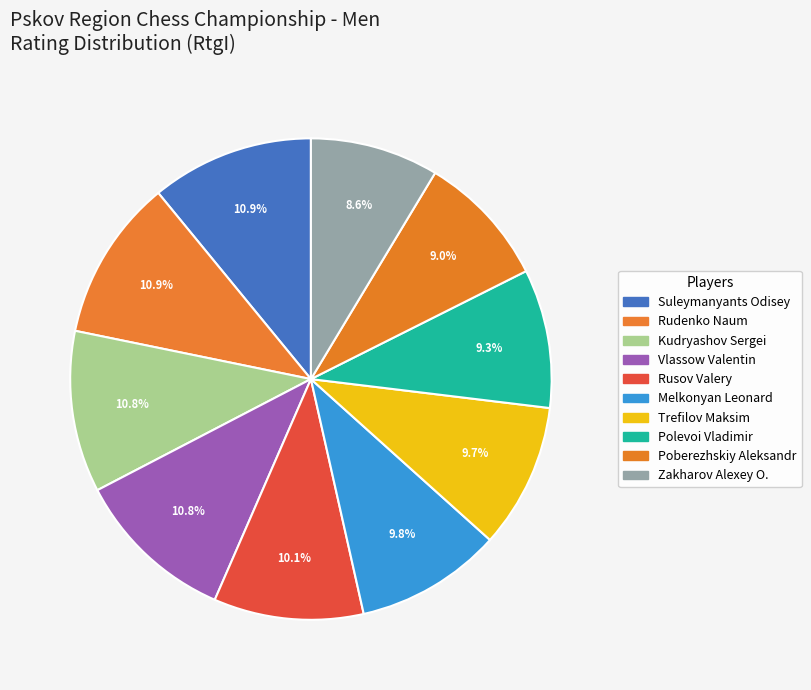

The Kudryashov Sergei slice represents 11% of the pie. True or false?

True